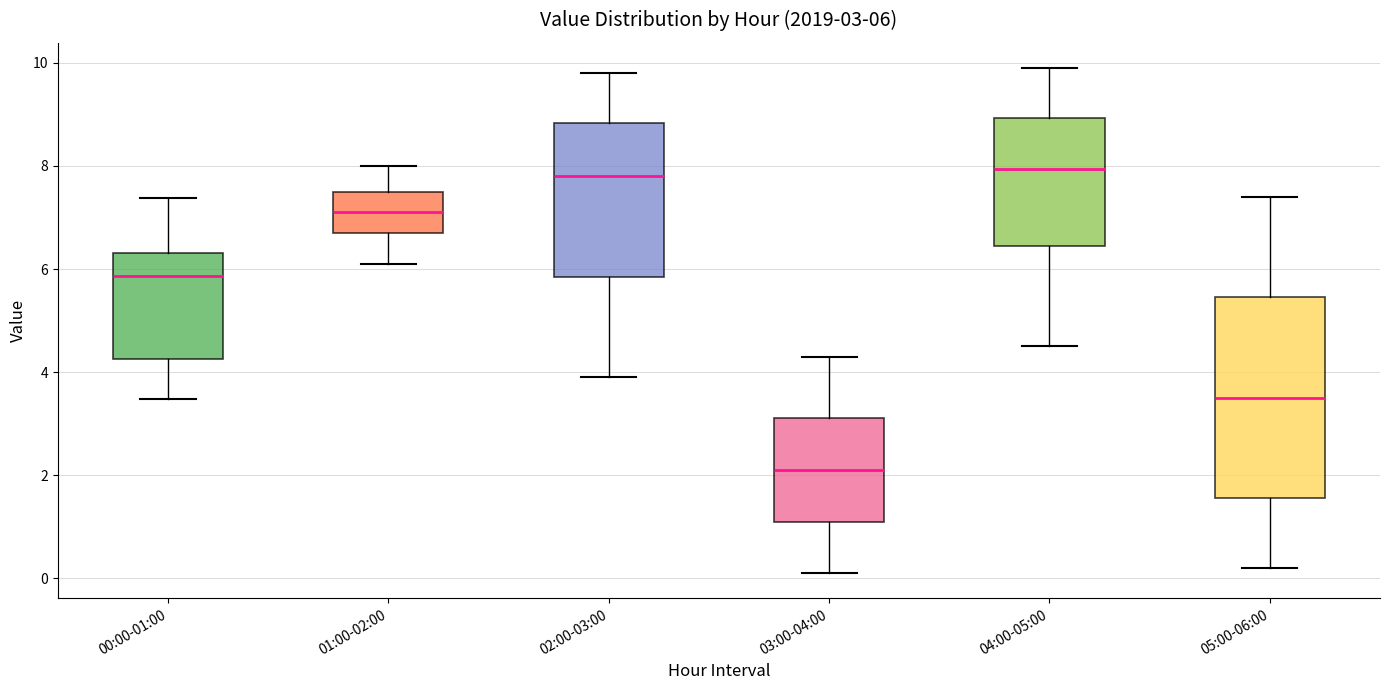

Which box has the lowest median line?

03:00-04:00